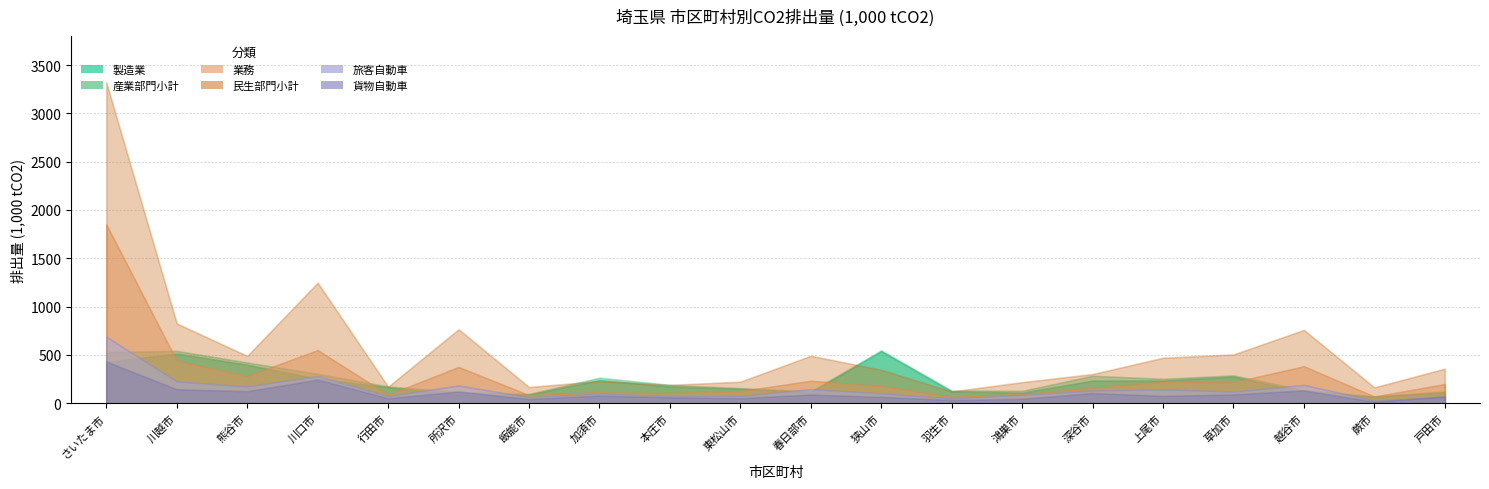

How many distinct data groups are displayed?

6